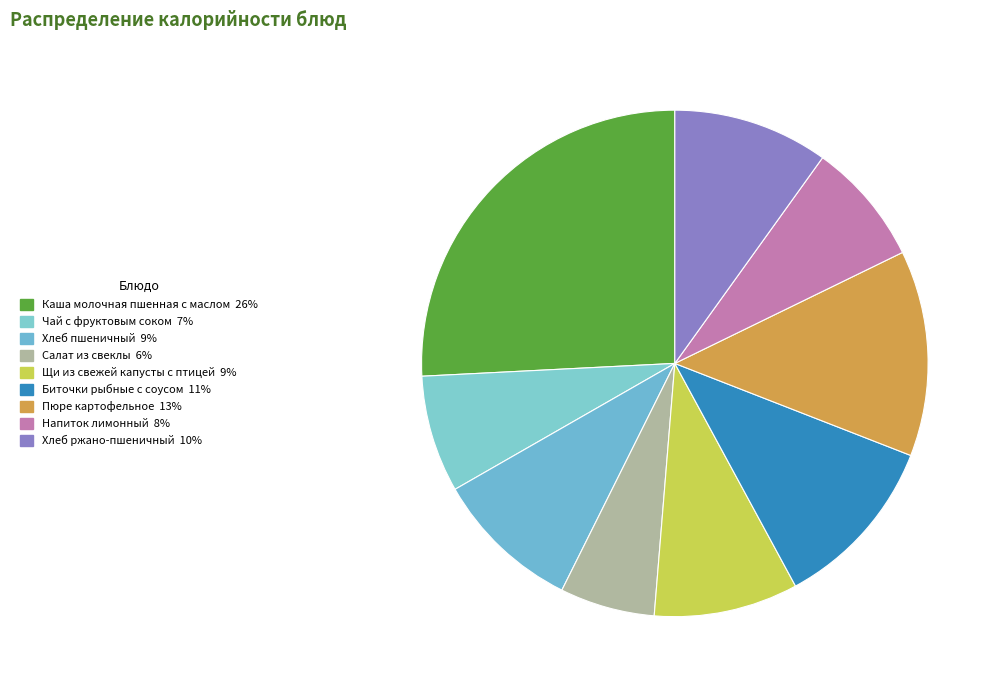

To the nearest percent, what is the combined percentage of Щи из свежей капусты с птицей and Пюре картофельное?

22%